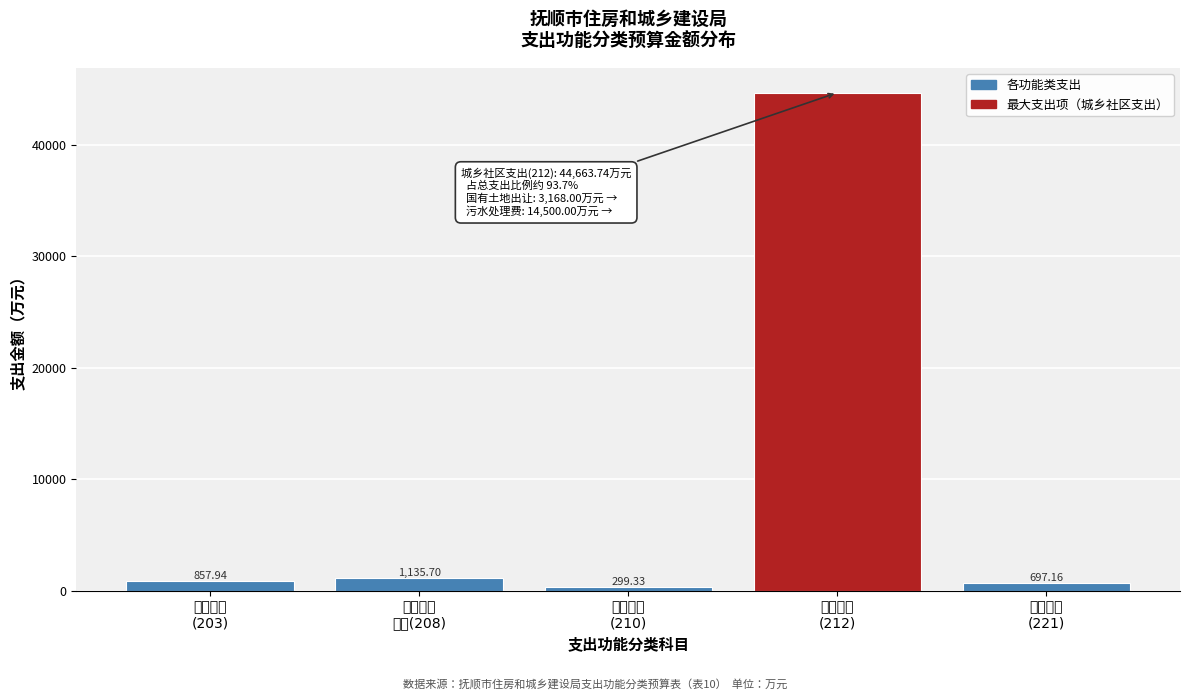

What is the sum of all values?

47653.9